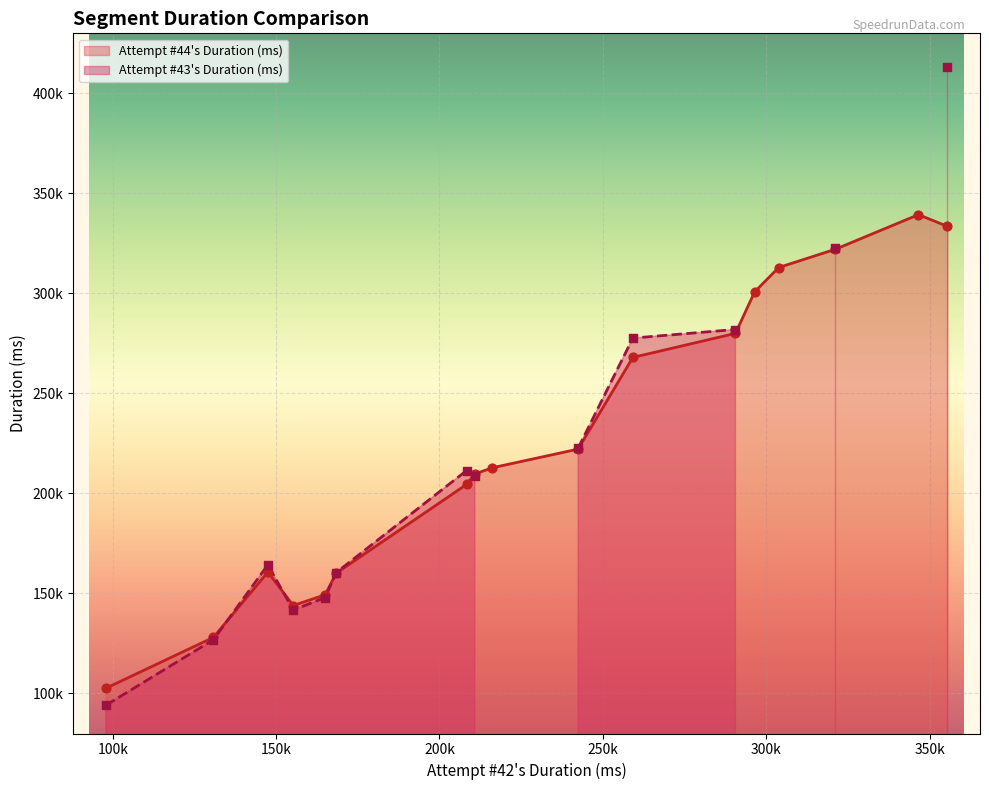

Approximately how many times larger is the value at 13 compared to 4?

1.0